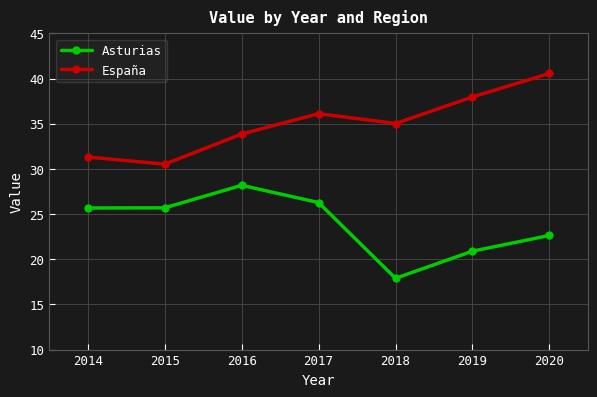

At 2015, list the series in order from smallest to largest.

Asturias, España